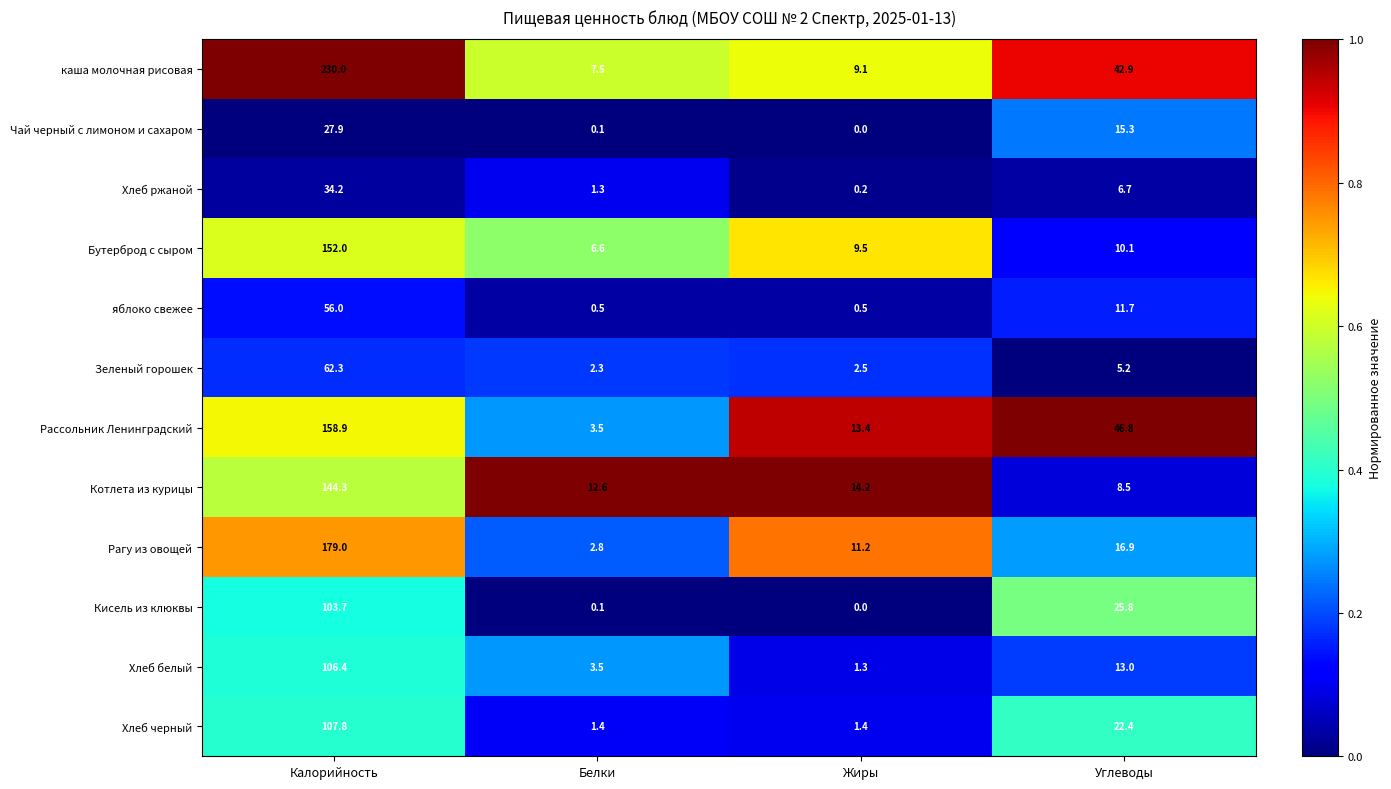

What is the total value across all series at Калорийность?

1362.5